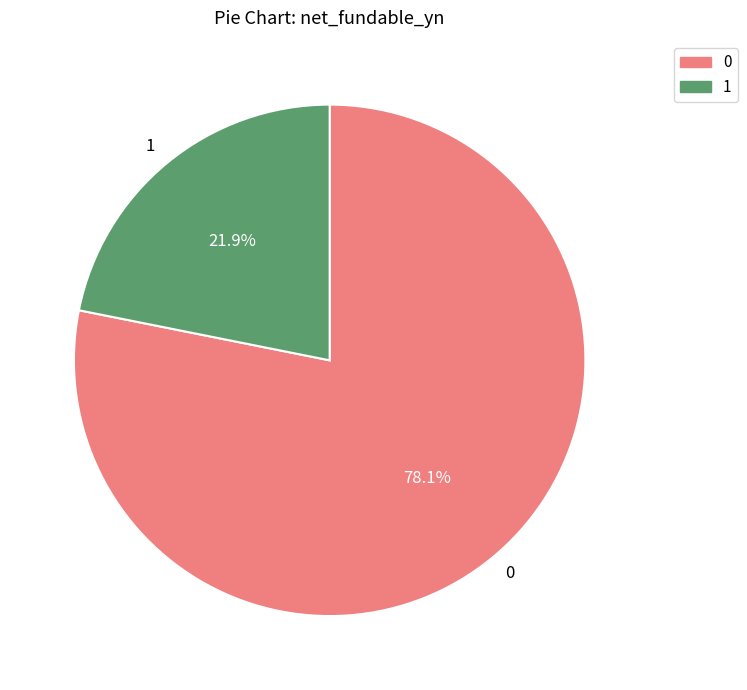

Combined, do 1 and 0 account for over 50%?

Yes